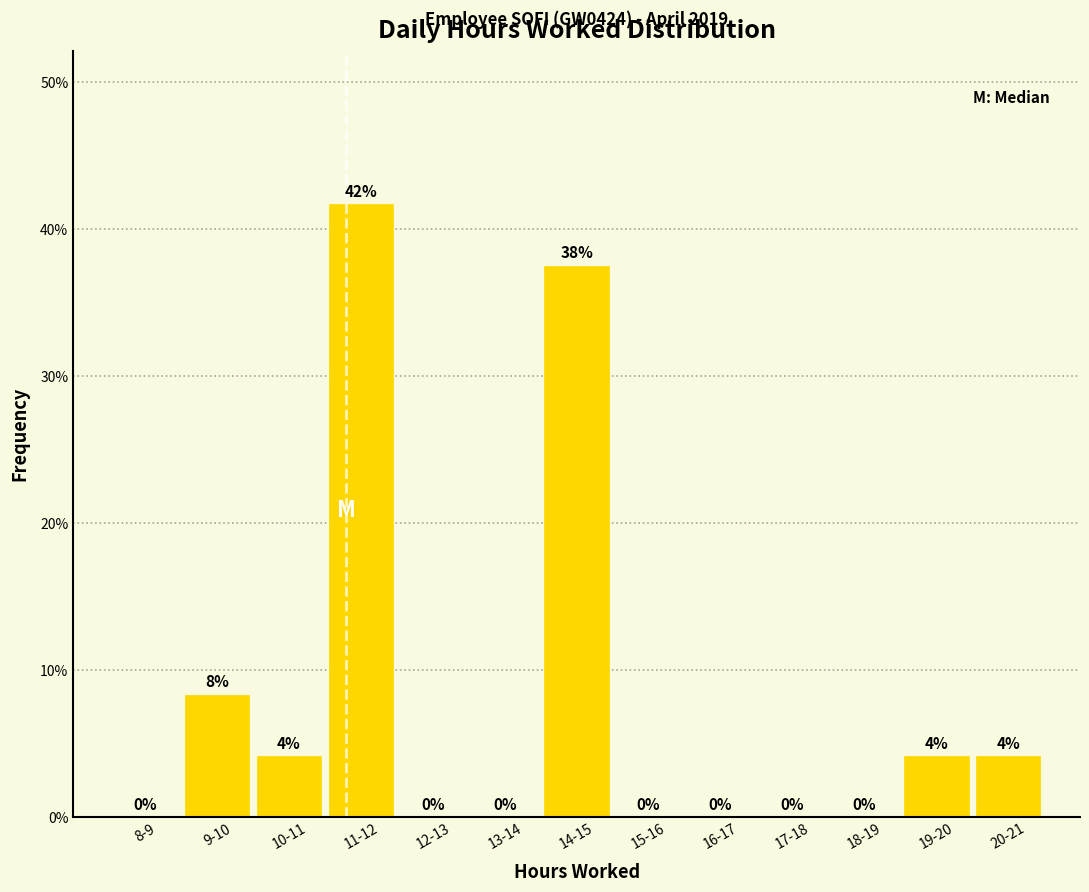

Is it true that the value at 18-19 is 0.0?

True